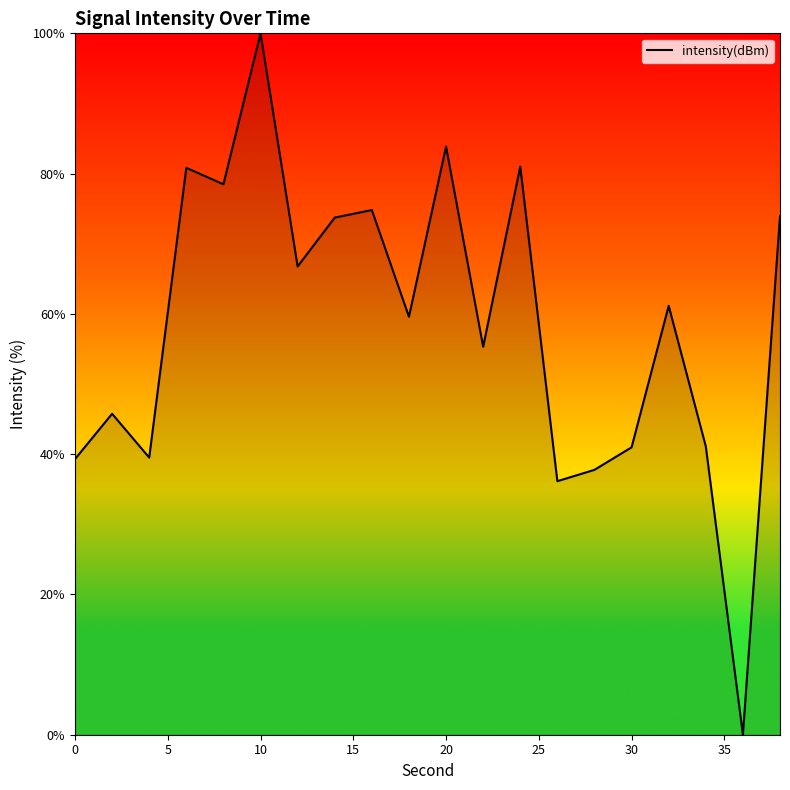

What is the difference between the maximum and minimum values?

100.0